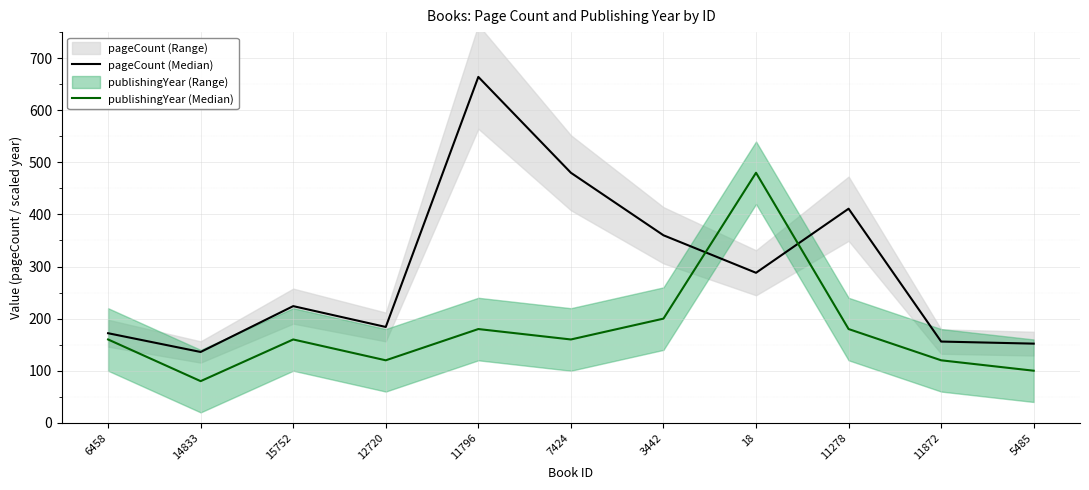

Reading right to left, what are all the values shown in this chart?

pageCount (Median): 152	156	411	288	360	480	664	184	224	136	172
publishingYear (Median): 100	120	180	480	200	160	180	120	160	80	160